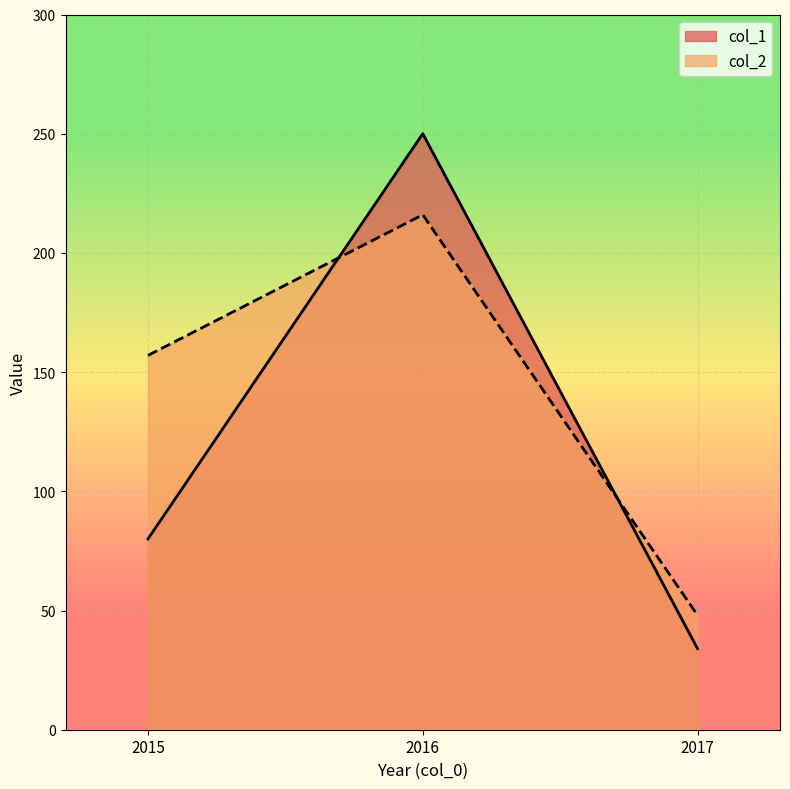

Is it true that col_1 equals 79 at 2016?

False